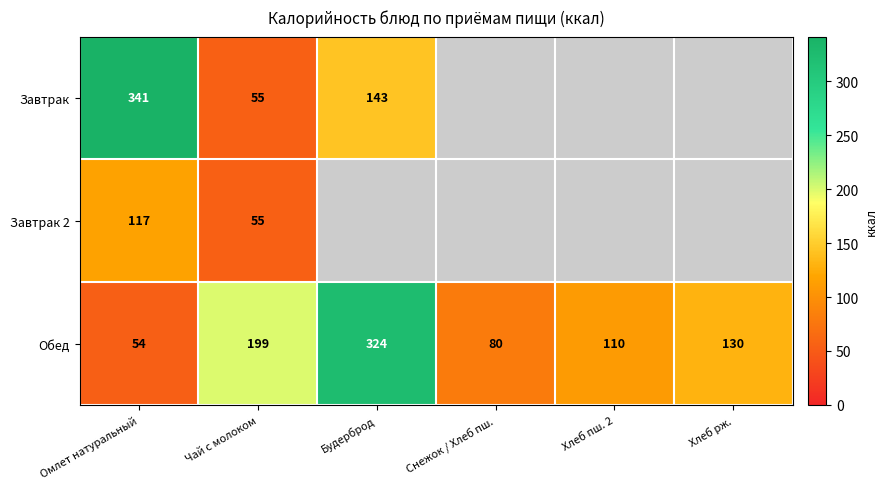

List the labels in order of Обед value, largest first.

Будерброд, Чай с молоком, Хлеб рж., Хлеб пш. 2, Снежок / Хлеб пш., Омлет натуральный